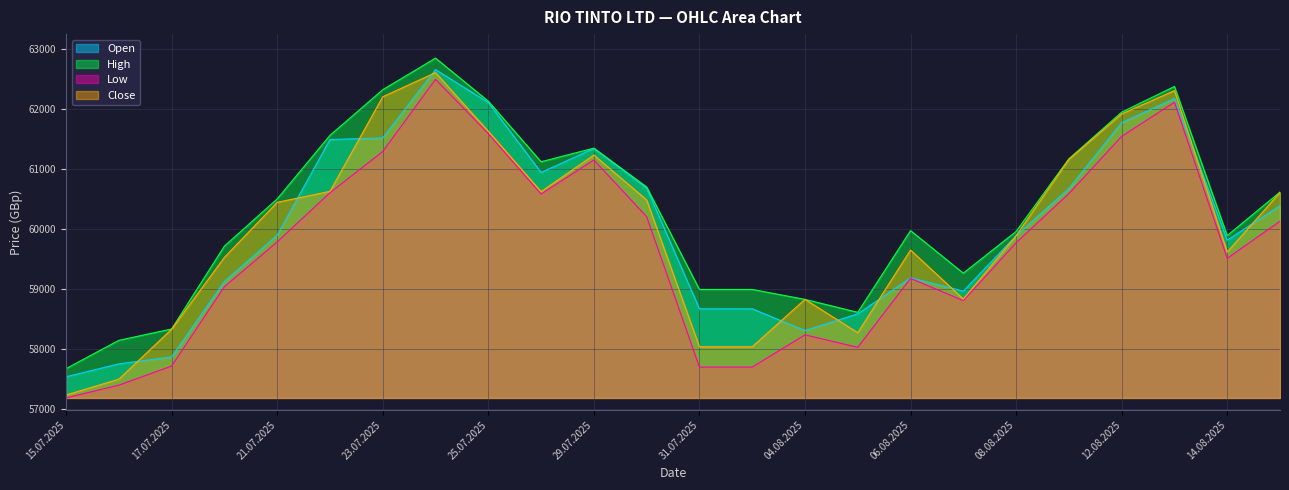

Which series has the largest total across all categories?

High